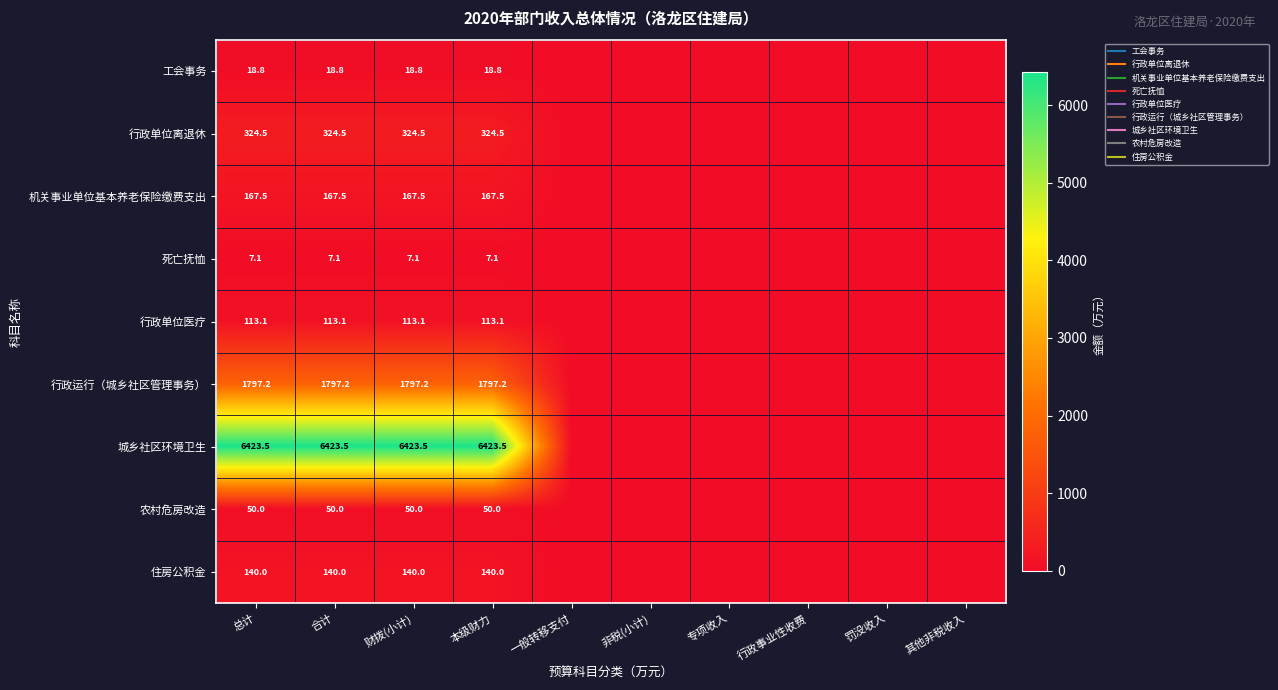

At which label is 城乡社区环境卫生 closest to 3211?

一般转移支付